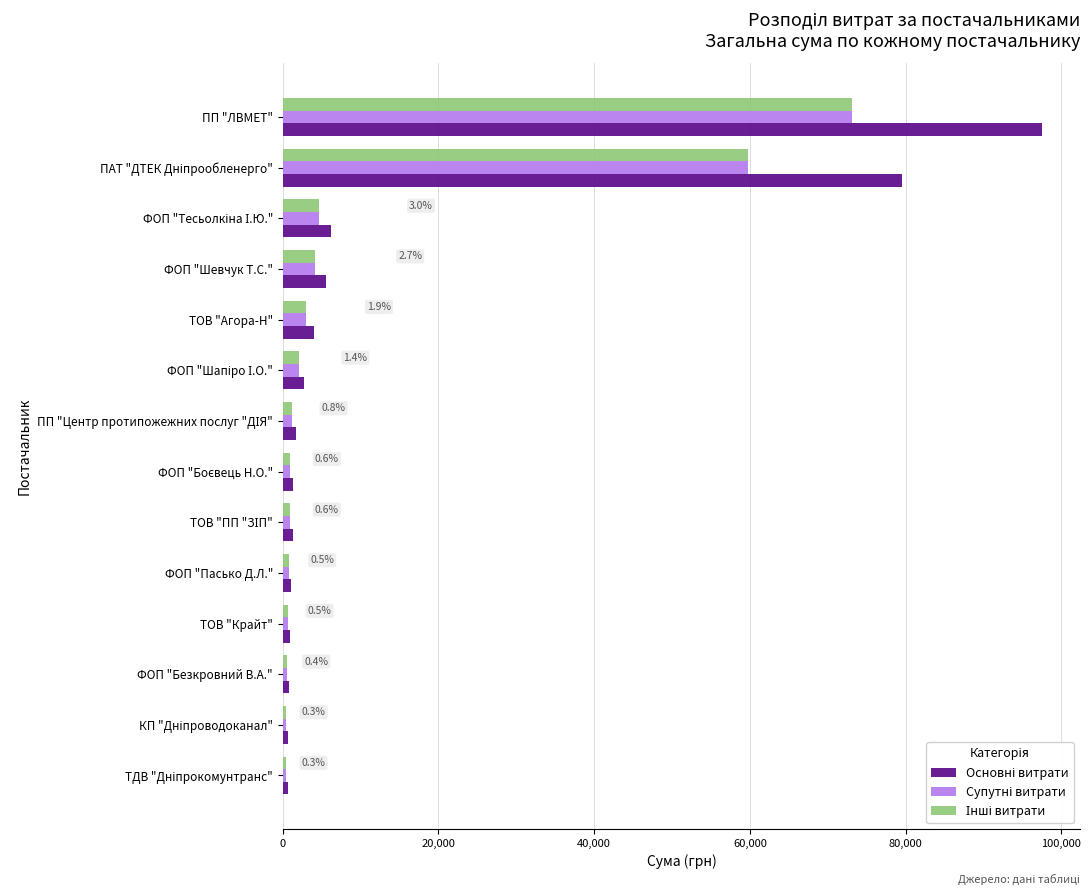

At which category is the sum across all series the highest?

ПП "ЛВМЕТ"